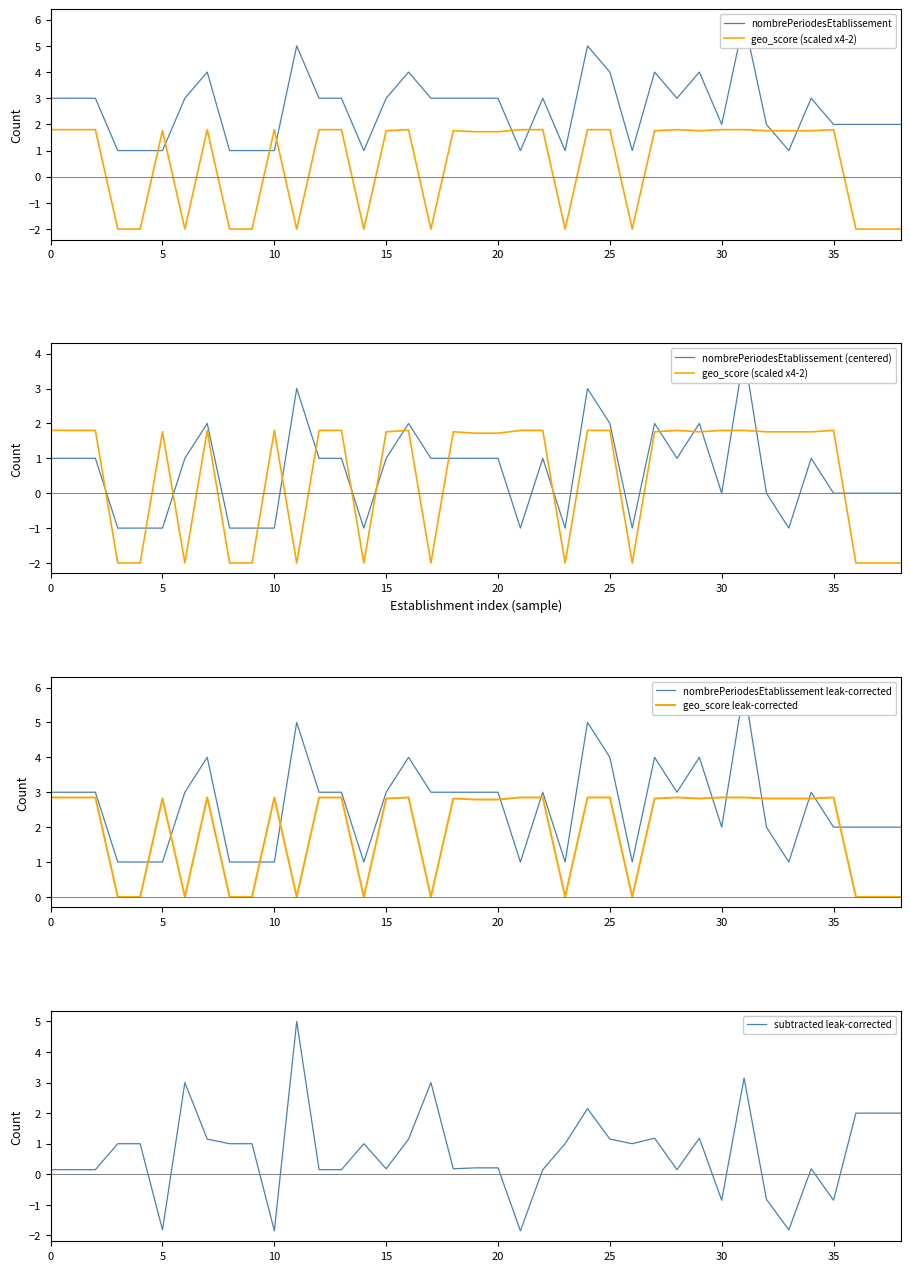

What is the highest value of the subtracted leak-corrected series?

5.0